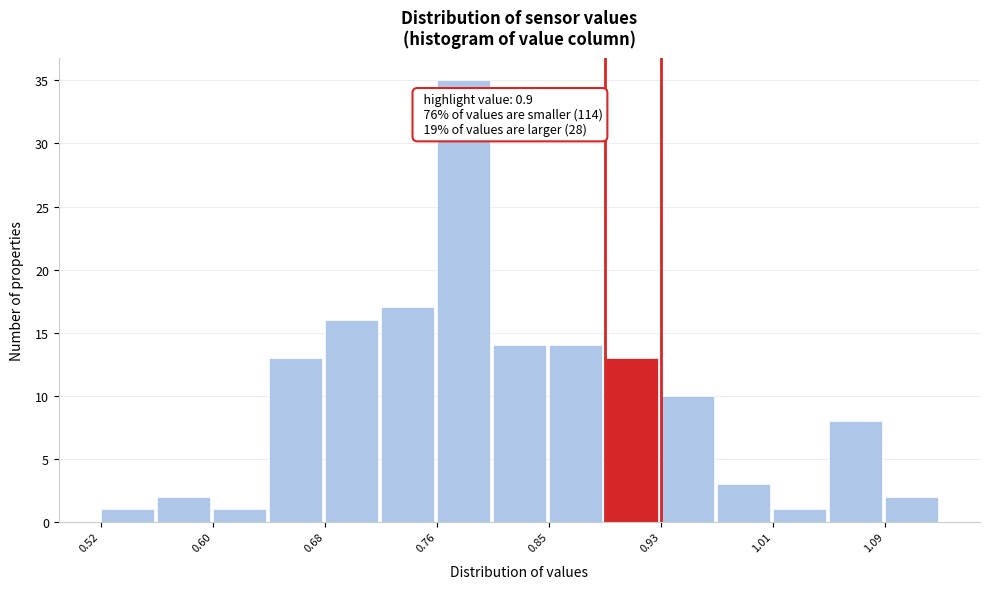

Which range on the x-axis has the tallest bar?

0.76 to 0.80